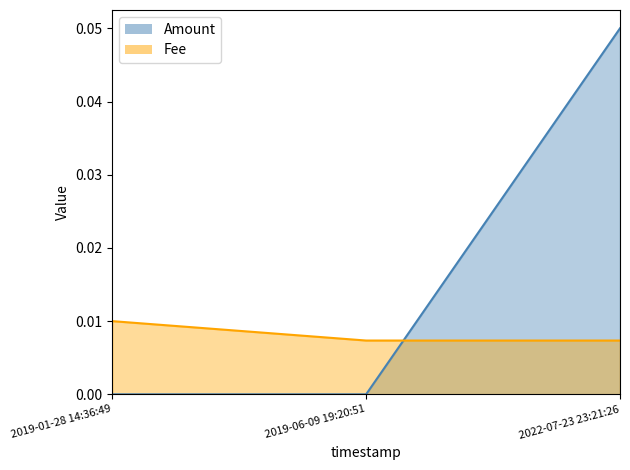

Reading left to right, what are all the values shown in this chart?

Amount: 2019-01-28 14:36:49=0.0	2019-06-09 19:20:51=0.0	2022-07-23 23:21:26=0.1
Fee: 2019-01-28 14:36:49=0.0	2019-06-09 19:20:51=0.0	2022-07-23 23:21:26=0.0